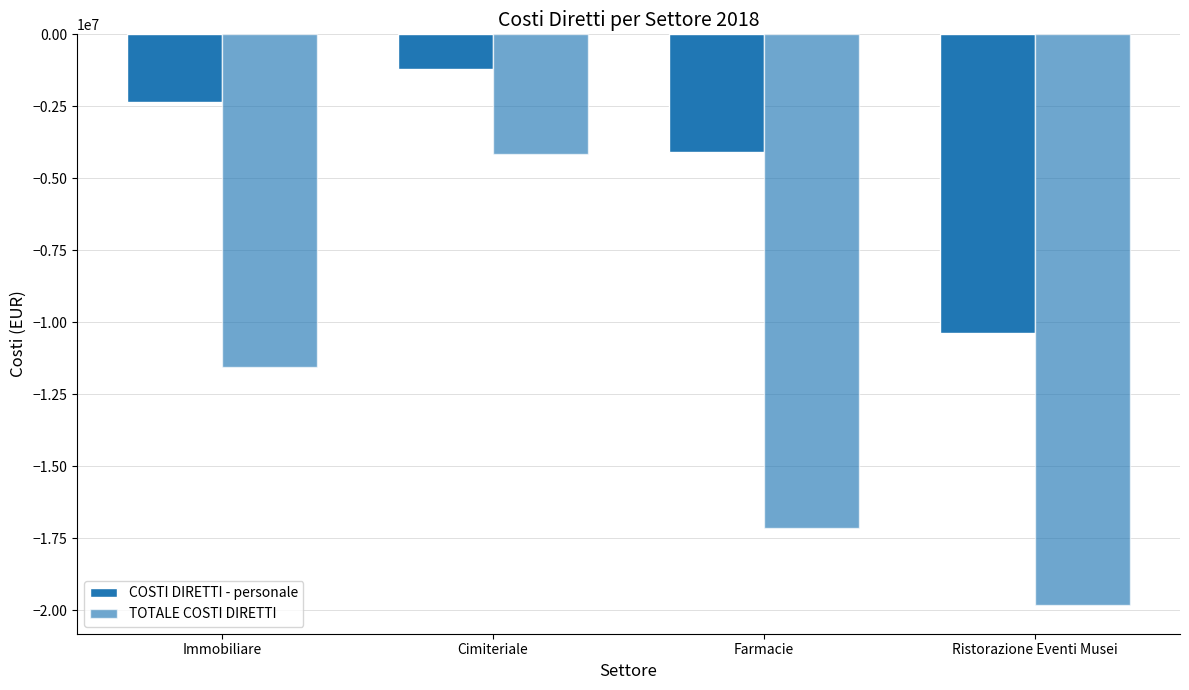

Reading left to right, transcribe all the data shown in this chart.

COSTI DIRETTI - personale: -2358816.2	-1190953.1	-4085690.4	-10372440.4
TOTALE COSTI DIRETTI: -11539159.7	-4164610.6	-17125777.3	-19818414.0